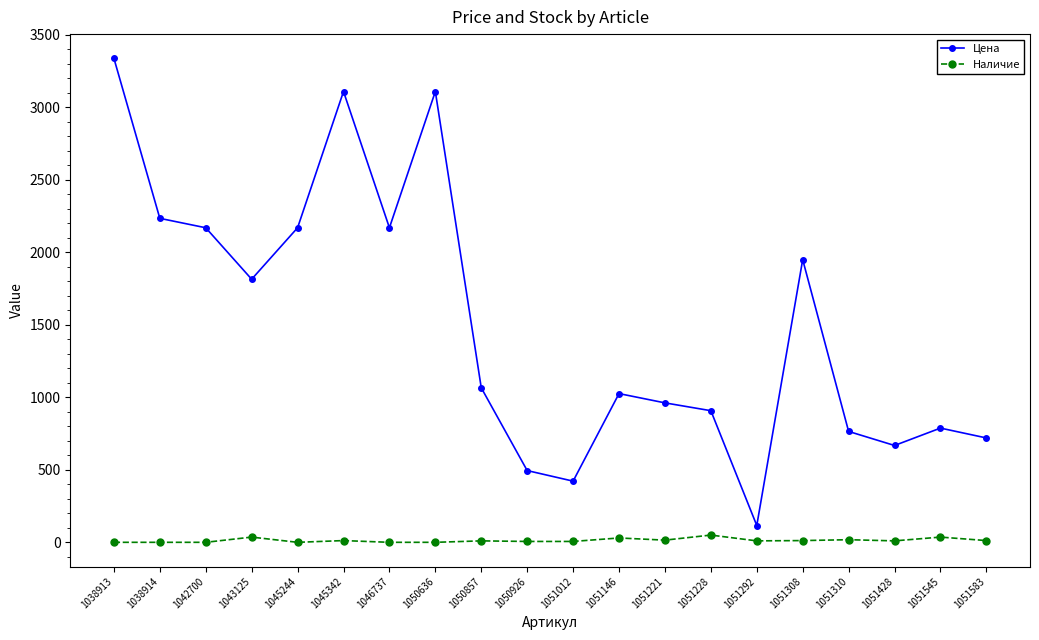

Count the number of categories in the chart.

20